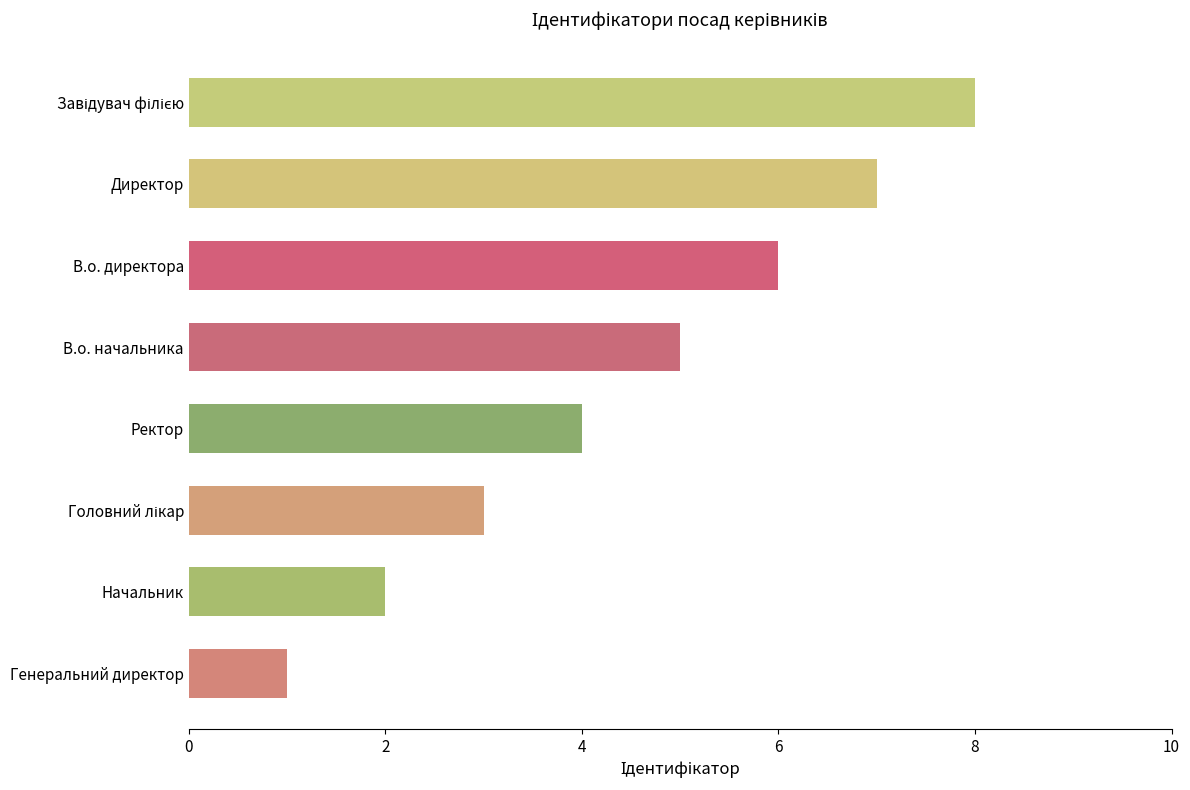

What is the label of the 5th bar from the top?

Ректор